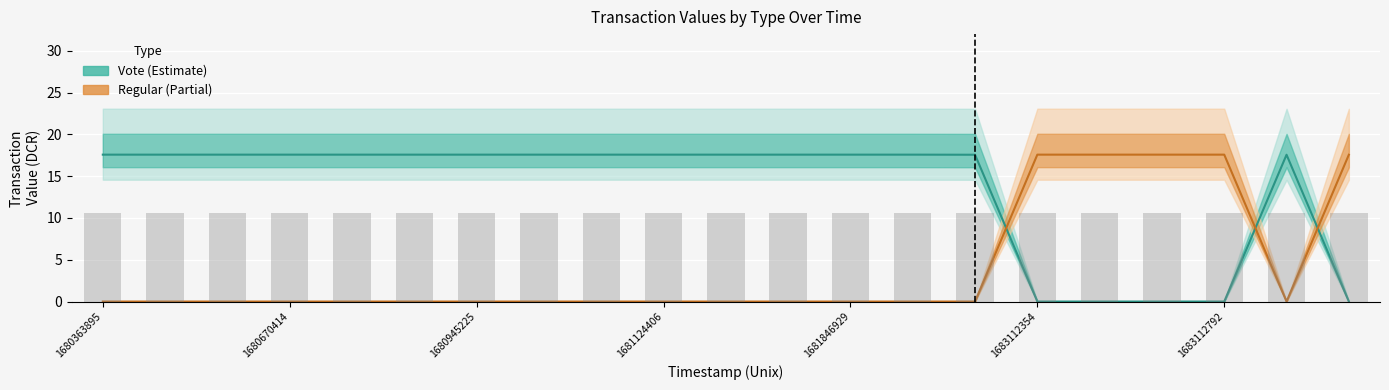

Which series has the largest total across all categories?

Vote